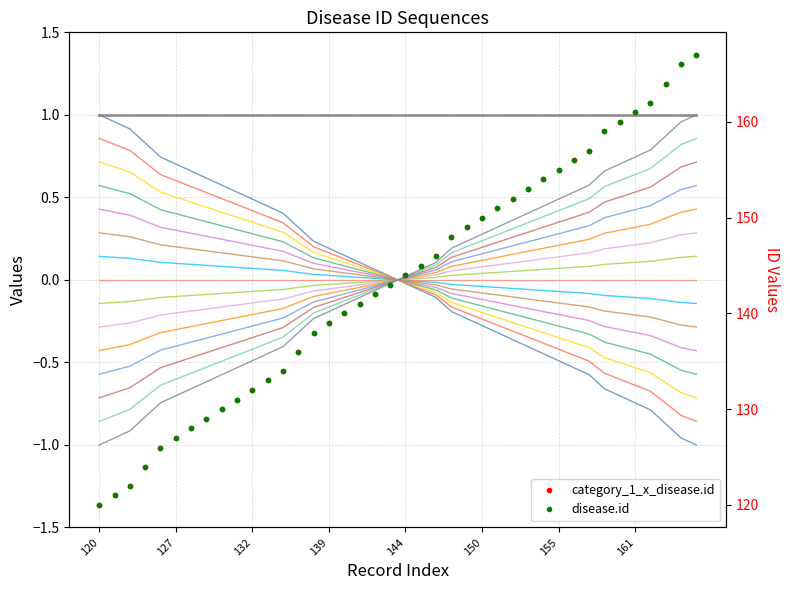

True or false: disease.id has a value of -0.3 at 122.

False